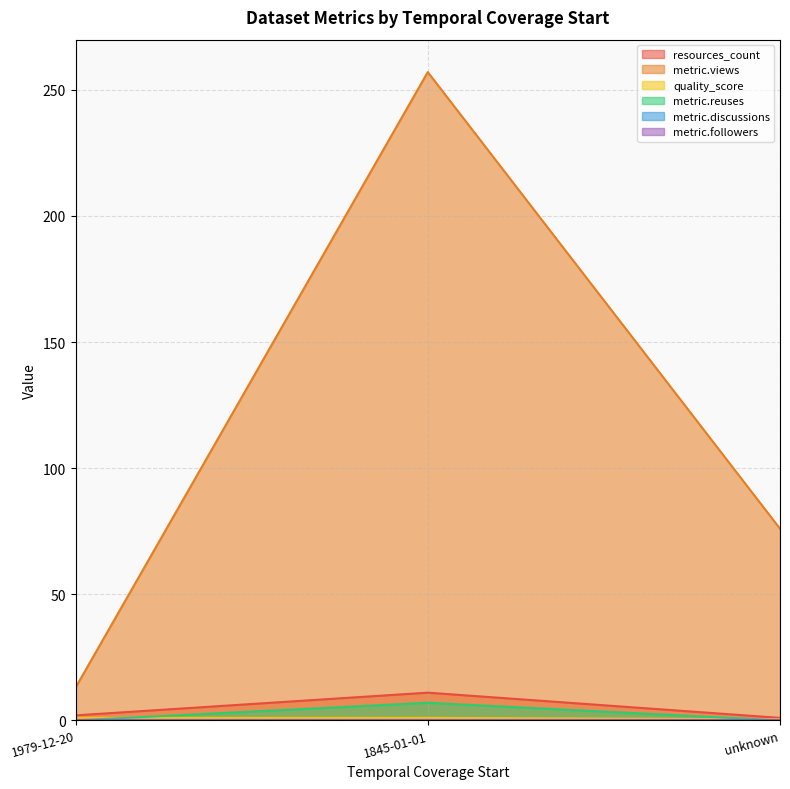

Does the chart have visible grid lines?

Yes